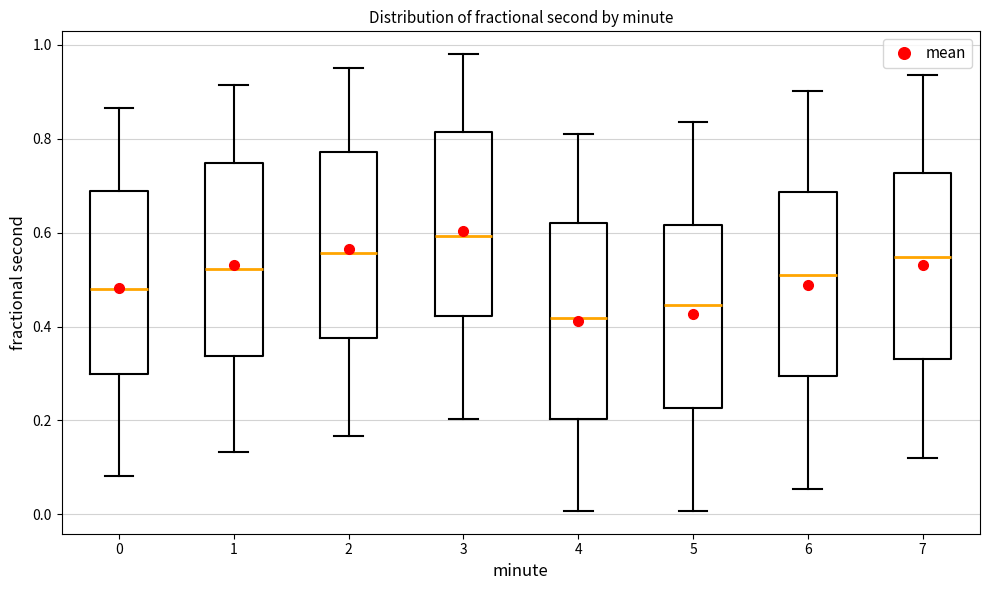

Reading left to right, read every box against the y-axis: the position of its median line, the range the box covers, and the ends of its whiskers. The values are not printed on the chart, so give them approximately, as read against the axis.

0: median 0.48, box 0.30 to 0.68, whiskers 0.08 to 0.86
1: median 0.52, box 0.34 to 0.74, whiskers 0.14 to 0.92
2: median 0.56, box 0.38 to 0.78, whiskers 0.16 to 0.96
3: median 0.60, box 0.42 to 0.82, whiskers 0.20 to 0.98
4: median 0.42, box 0.20 to 0.62, whiskers 0.00 to 0.82
5: median 0.44, box 0.22 to 0.62, whiskers 0.00 to 0.84
6: median 0.52, box 0.30 to 0.68, whiskers 0.06 to 0.90
7: median 0.54, box 0.34 to 0.72, whiskers 0.12 to 0.94